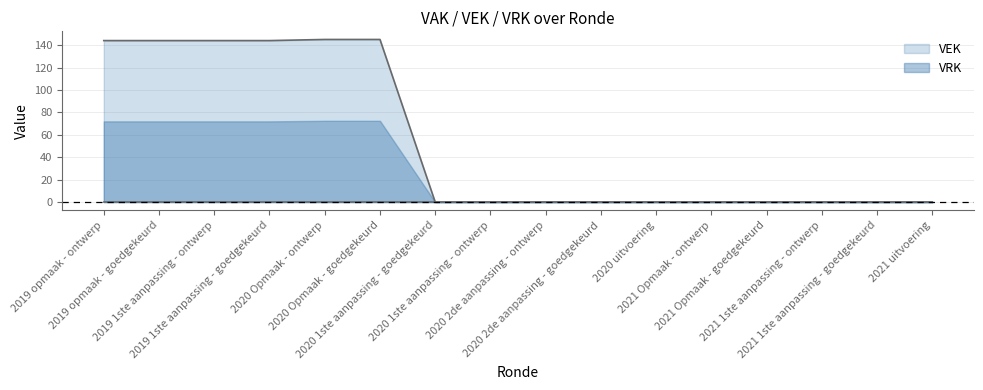

What is the highest value of the VEK series?

145.0